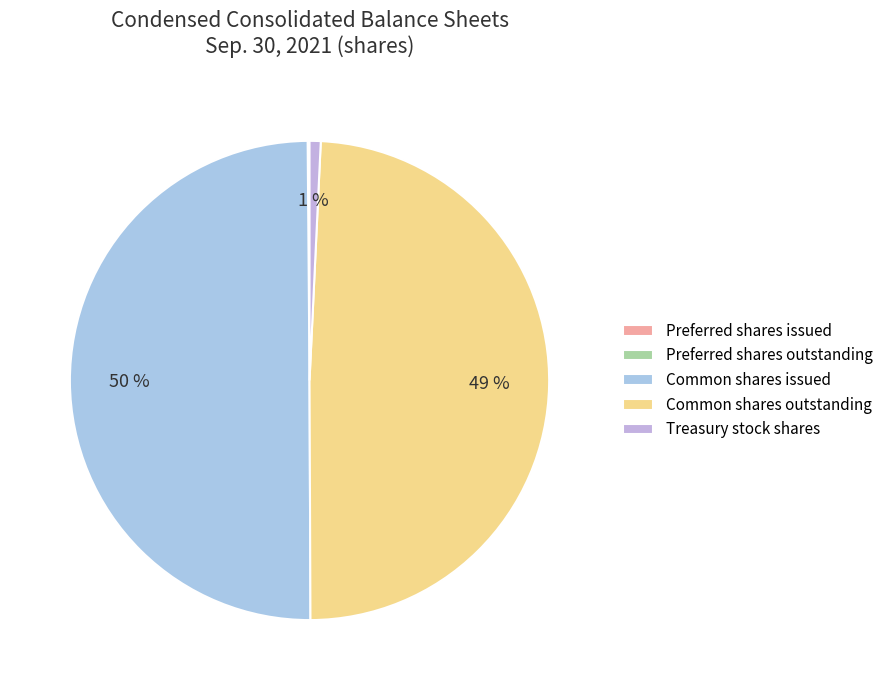

Rank the categories by value from lowest to highest.

Preferred stock, shares issued, Preferred stock, shares outstanding, Treasury stock shares, Common stock, shares outstanding, Common stock, shares issued